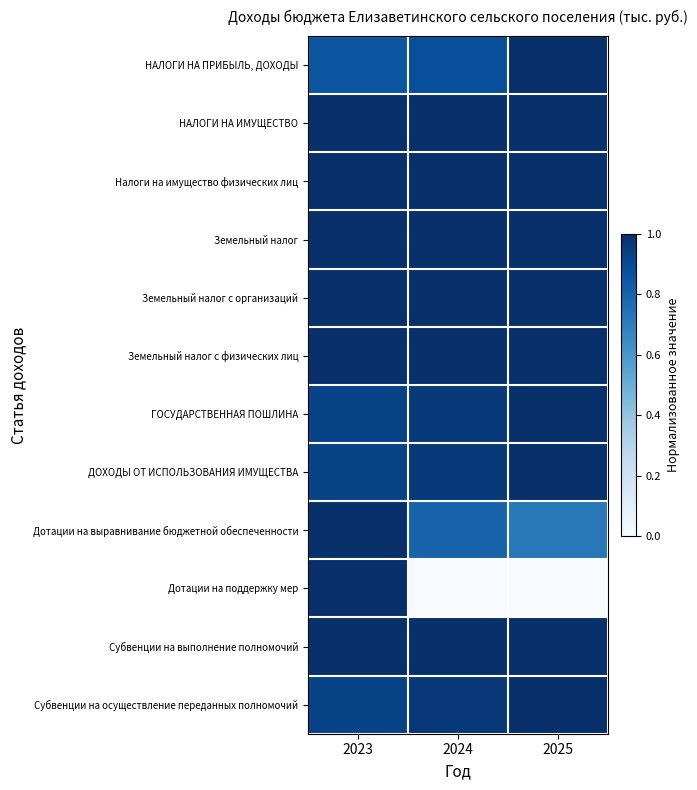

Between 2024 and 2025, which is larger?

2025